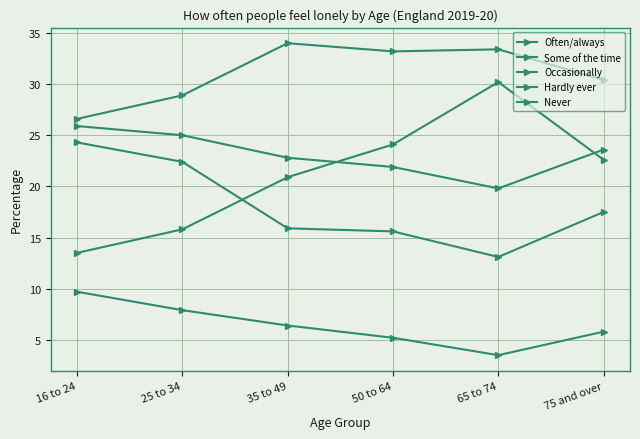

At how many categories does at least one series exceed 18?

6